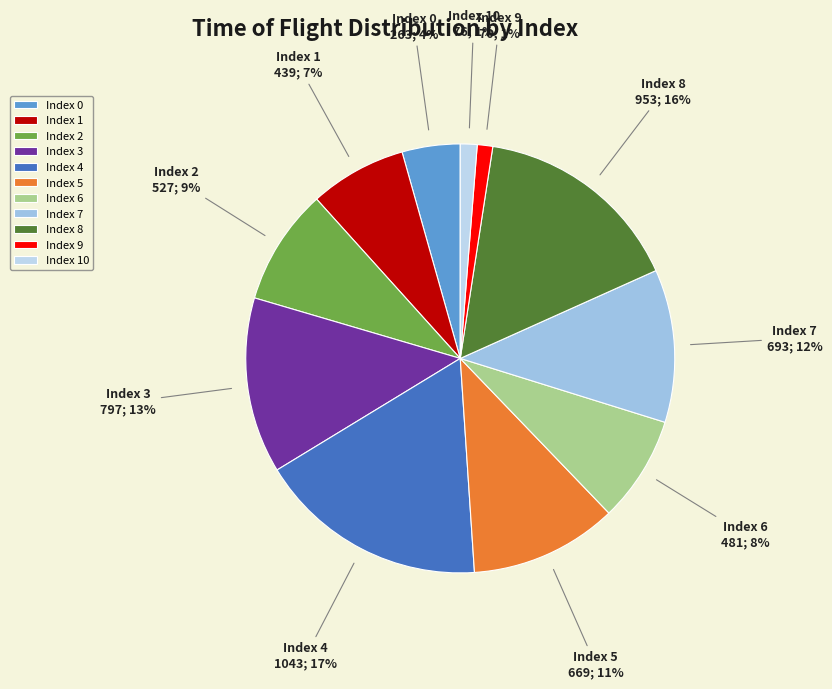

The Index 7 slice represents 6% of the pie. True or false?

False